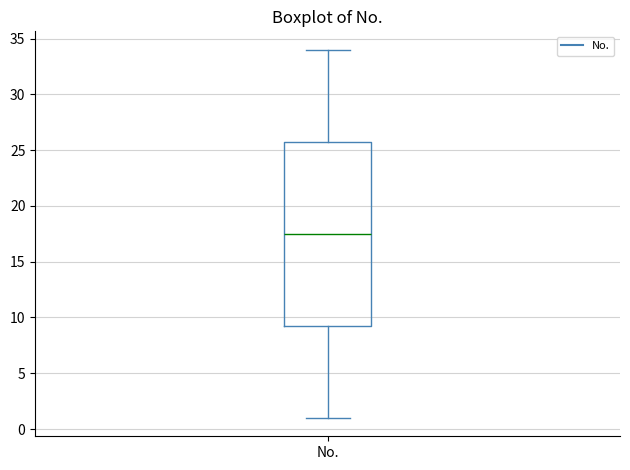

Read this box plot against the y-axis: the position of the median line, the range covered by the box, and the ends of both whiskers. The values are not printed on the chart, so give them approximately, as read against the axis.

median 17.5, box 9.5 to 26.0, whiskers 1.0 to 34.0